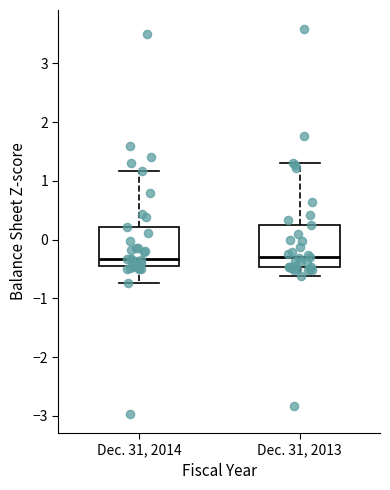

Reading left to right, read every box against the y-axis: the position of its median line, the range the box covers, and the ends of its whiskers. The values are not printed on the chart, so give them approximately, as read against the axis.

Dec. 31, 2014: median -0.3, box -0.5 to 0.2, whiskers -0.7 to 1.2
Dec. 31, 2013: median -0.3, box -0.5 to 0.3, whiskers -0.6 to 1.3